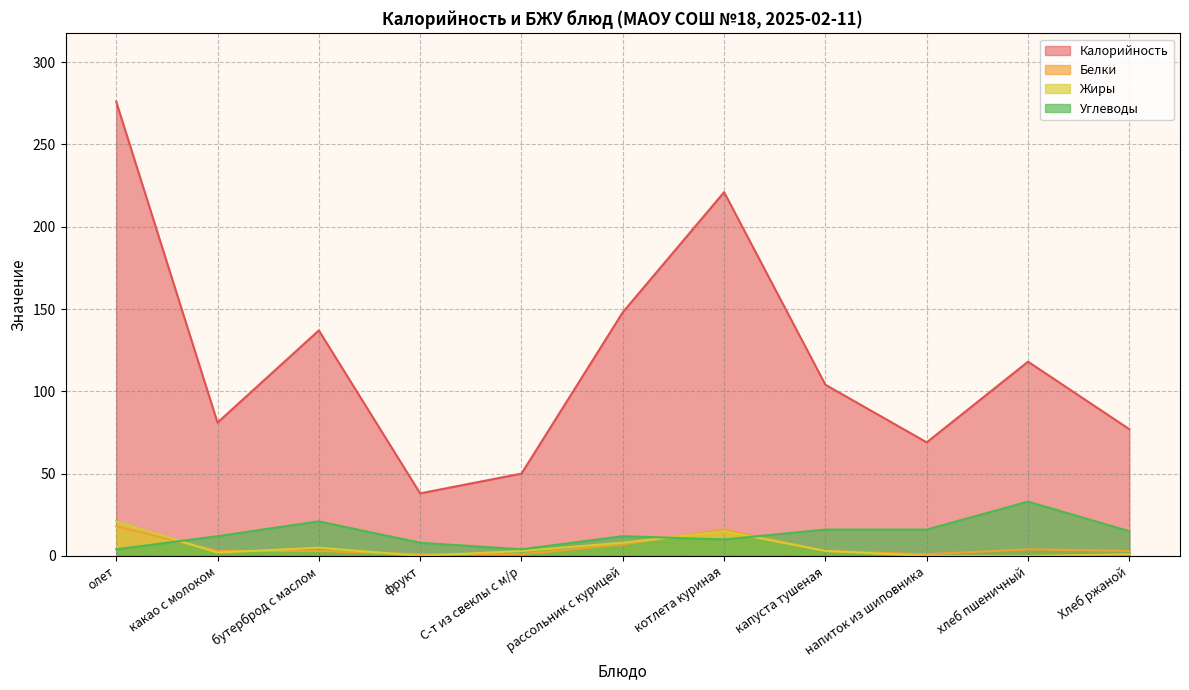

What is the difference between the highest and lowest values at напиток из шиповника?

69